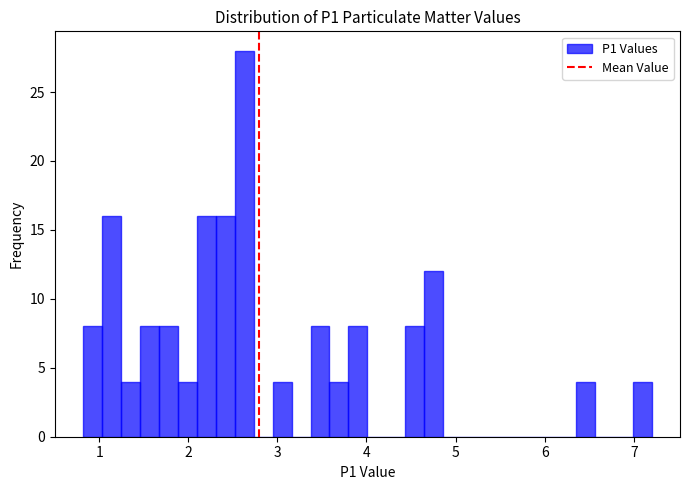

Around what value on the x-axis is the tallest bar? Give the approximate position of its centre, as read against the axis.

2.6